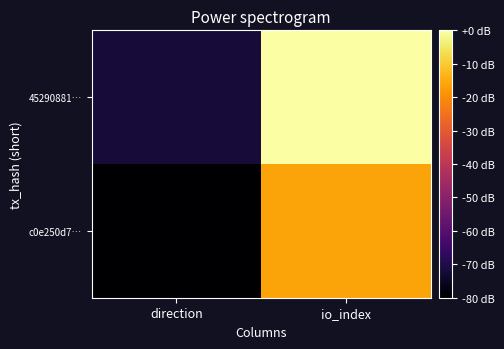

What is the total value across all series at io_index?

-16.0